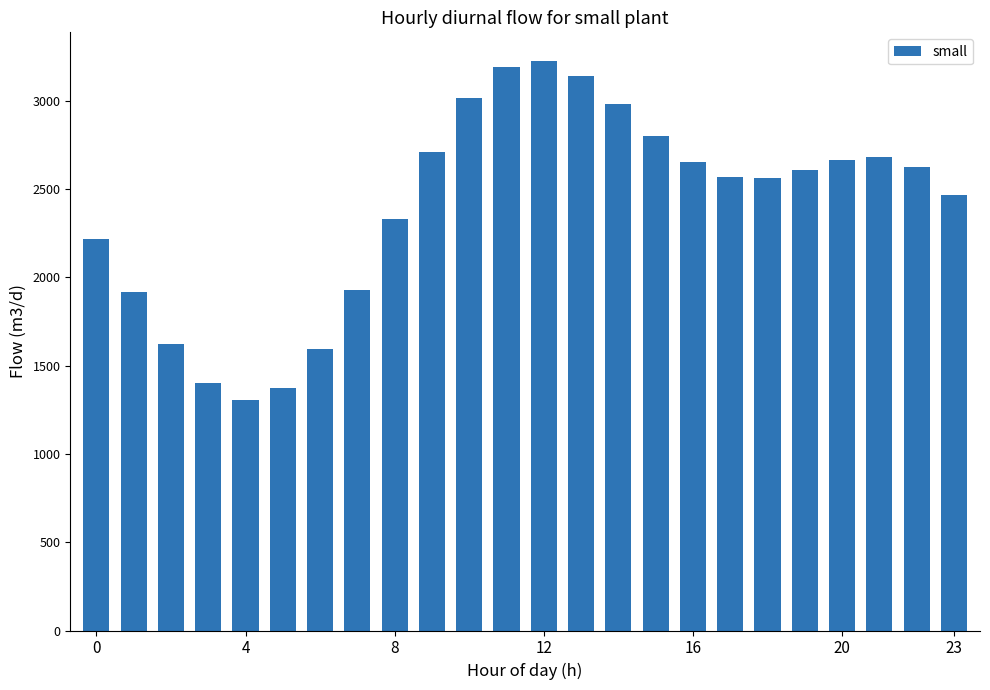

How many series are shown in this chart?

1